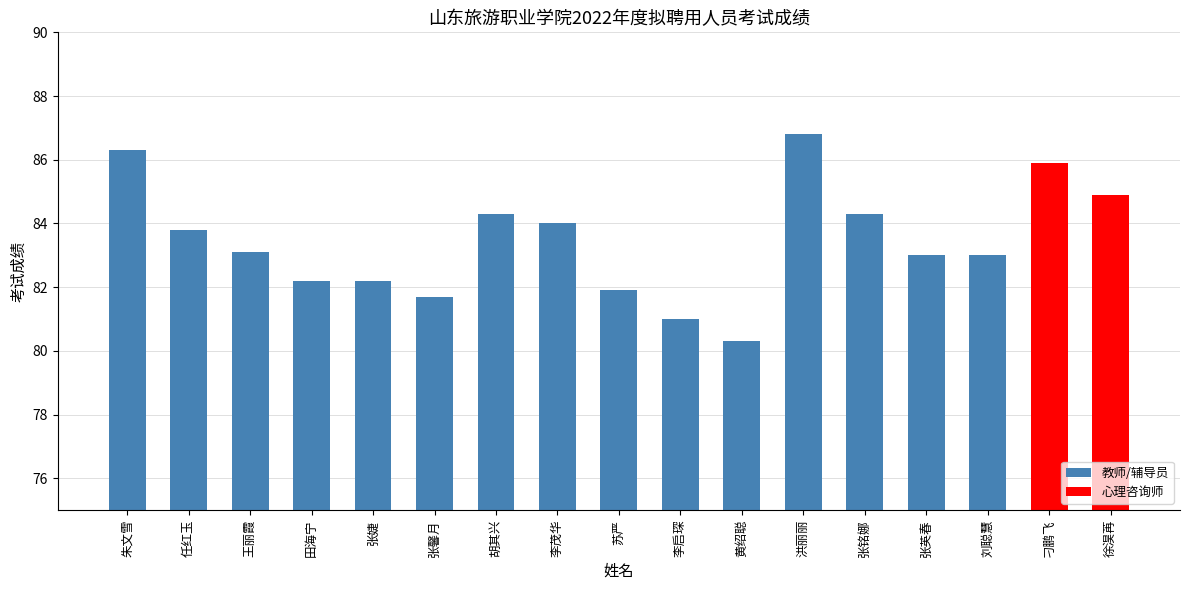

Reading right to left, what are all the values shown in this chart?

徐淏苒=84.9	刁鹏飞=85.9	刘聪慧=83.0	张英春=83.0	张铭娜=84.3	洪丽丽=86.8	黄绍聪=80.3	李启琛=81.0	苏严=81.9	李茂华=84.0	胡其兴=84.3	张馨月=81.7	张婕=82.2	田海宁=82.2	王丽霞=83.1	任红玉=83.8	朱文雪=86.3